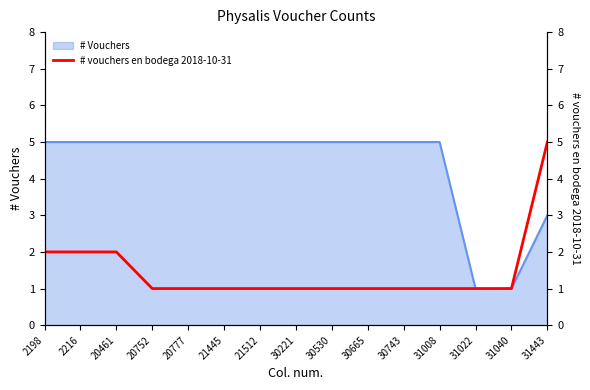

Count the values in the range 1 to 2.

14